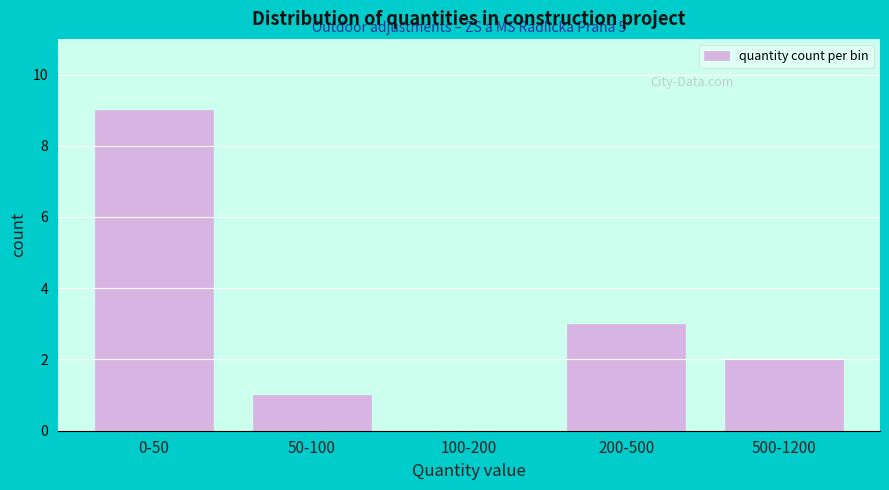

Reading right to left, transcribe all the data shown in this chart.

500-1200=2	200-500=3	100-200=0	50-100=1	0-50=9